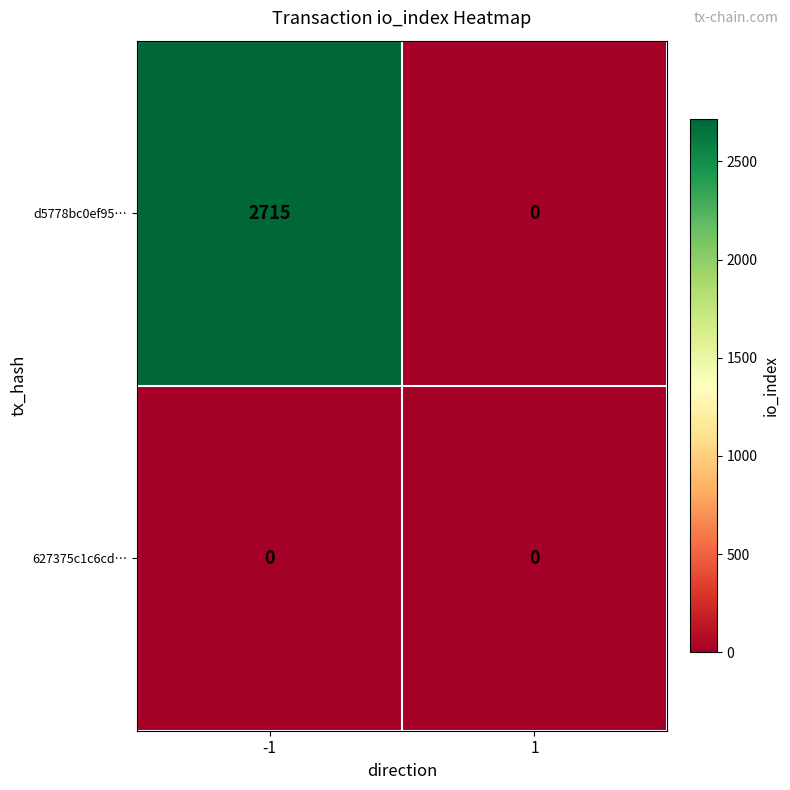

What is the maximum value shown in the chart?

2715